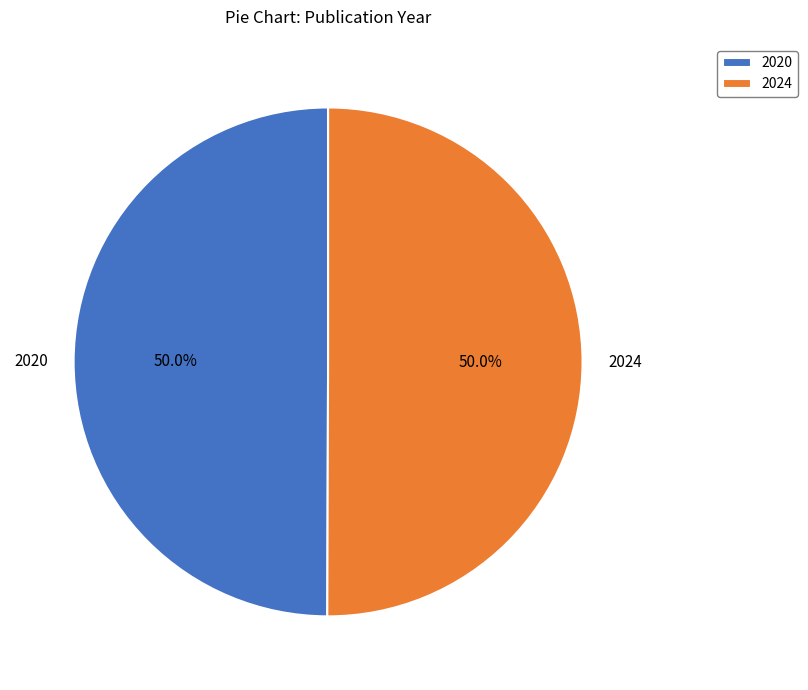

What is the ratio of the value at 2024 to the value at 2020?

1.0